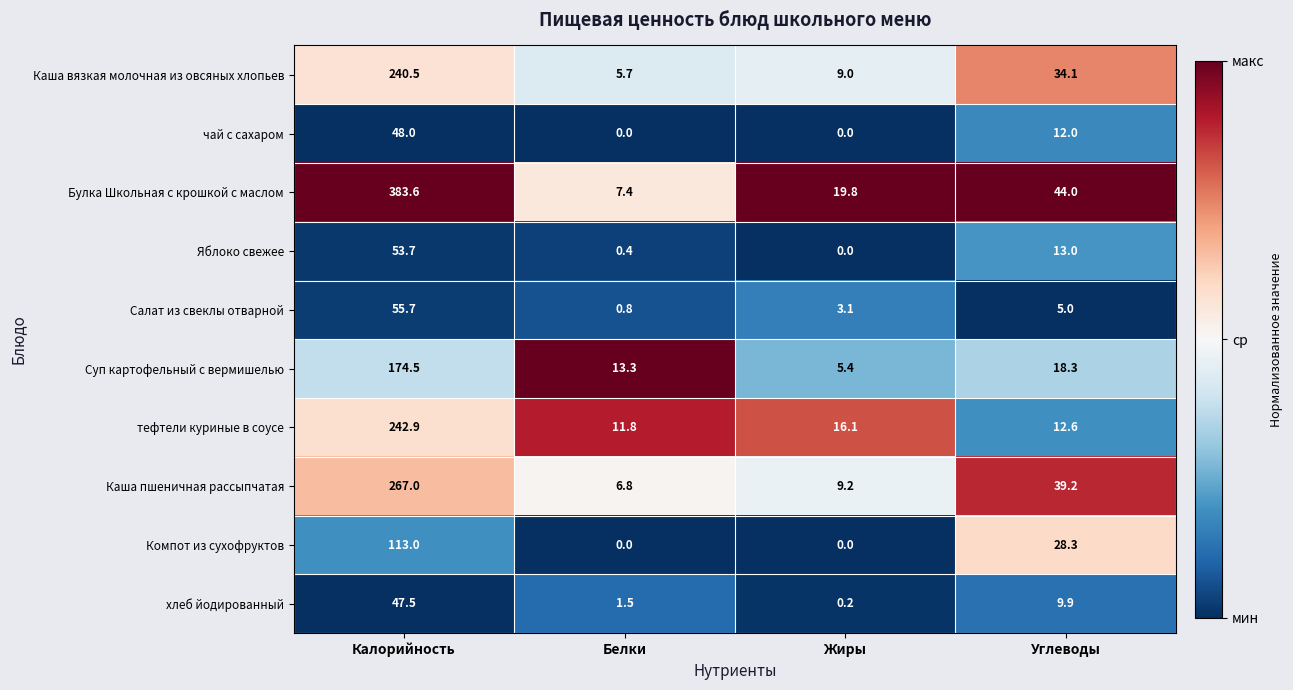

Count the number of categories in the chart.

4